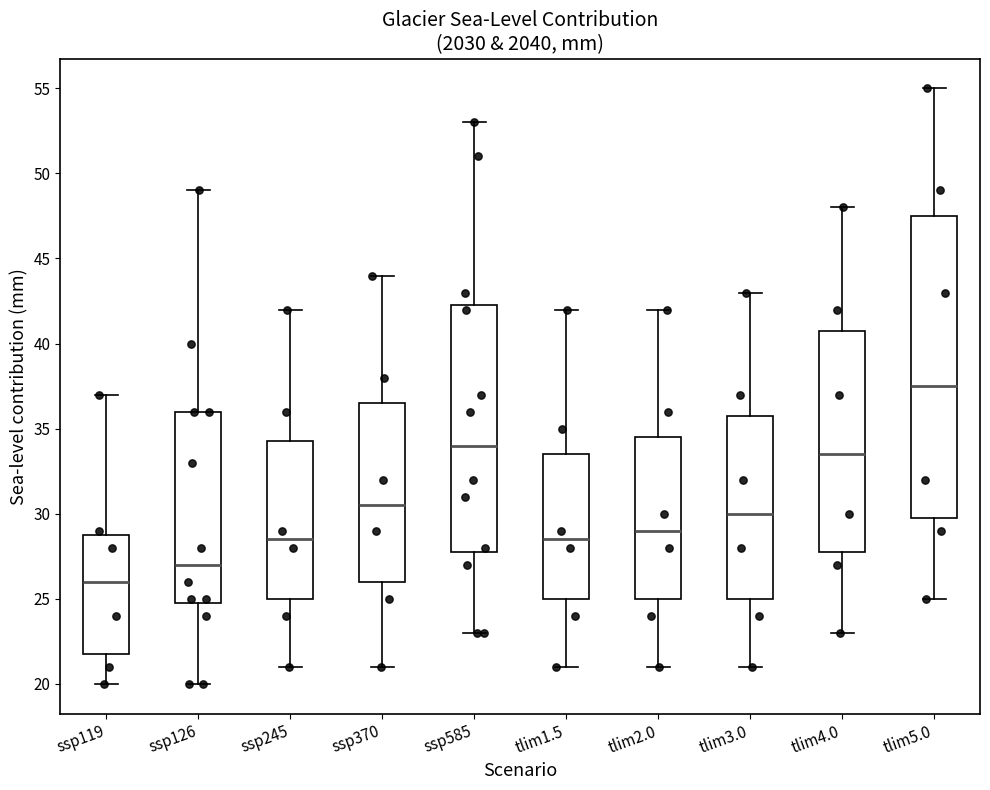

Which box's median line is the highest?

tlim5.0